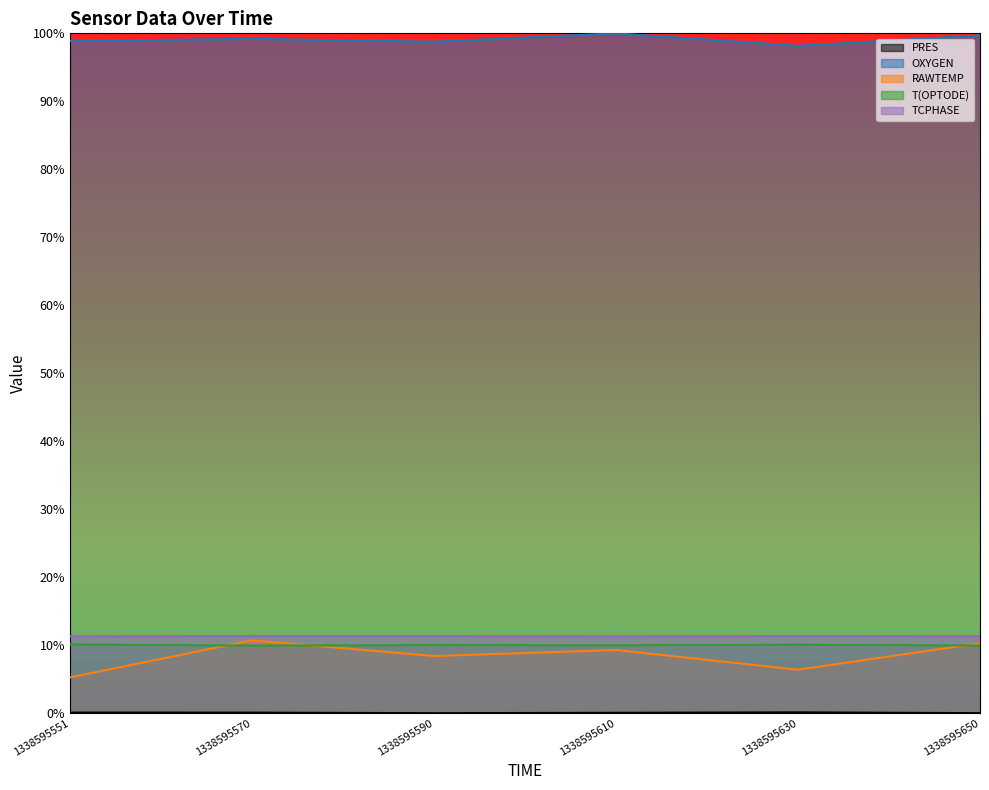

Reading left to right, extract all data points from this chart.

PRES: 1338595551=0.1	1338595570=0.1	1338595590=0.0	1338595610=0.1	1338595630=0.1	1338595650=0.0
OXYGEN: 1338595551=98.9	1338595570=99.2	1338595590=98.8	1338595610=100.0	1338595630=98.2	1338595650=99.7
RAWTEMP: 1338595551=5.3	1338595570=10.7	1338595590=8.4	1338595610=9.3	1338595630=6.4	1338595650=10.3
T(OPTODE): 1338595551=10.1	1338595570=9.9	1338595590=10.0	1338595610=10.0	1338595630=10.1	1338595650=10.0
TCPHASE: 1338595551=11.3	1338595570=11.3	1338595590=11.3	1338595610=11.3	1338595630=11.3	1338595650=11.3